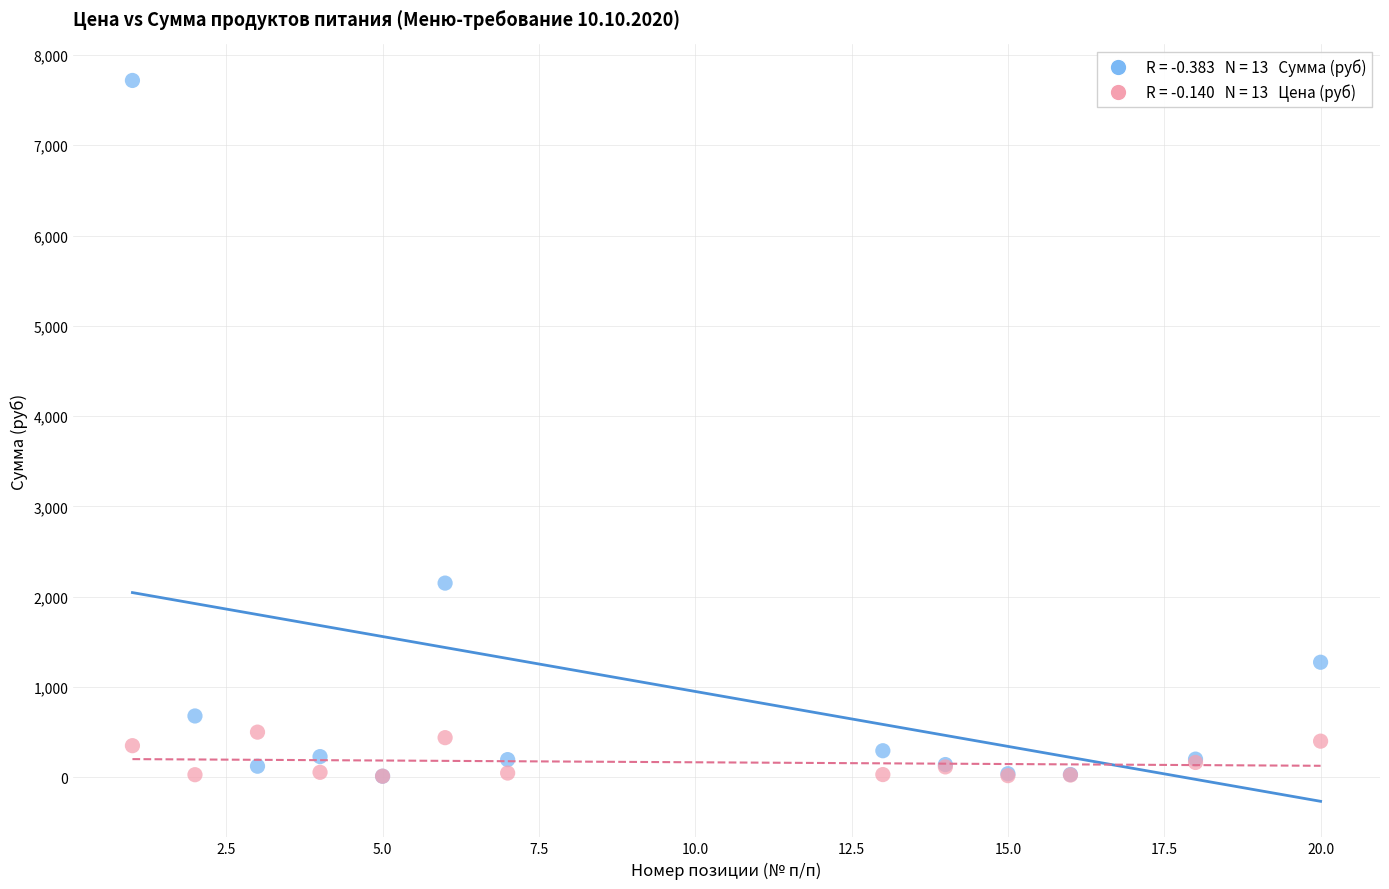

Across all series, what Y value is closest to 3864?

2150.6